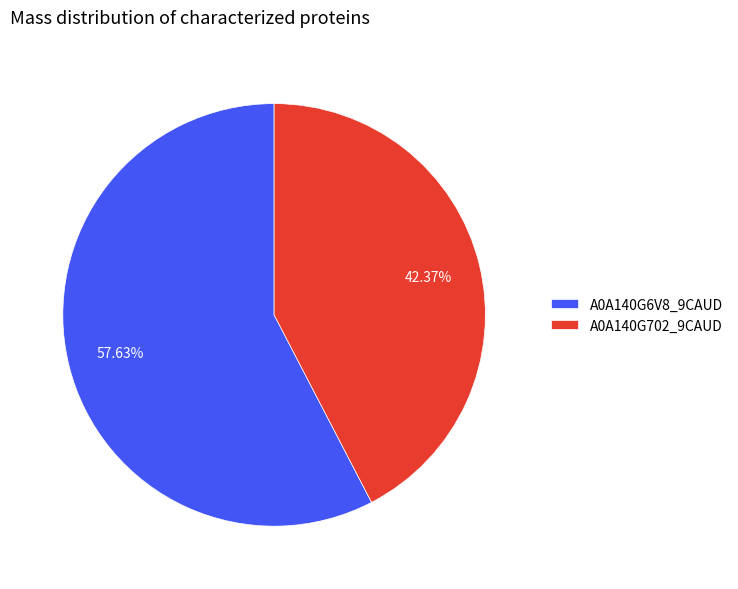

To the nearest percent, what portion does A0A140G6V8_9CAUD represent?

58%